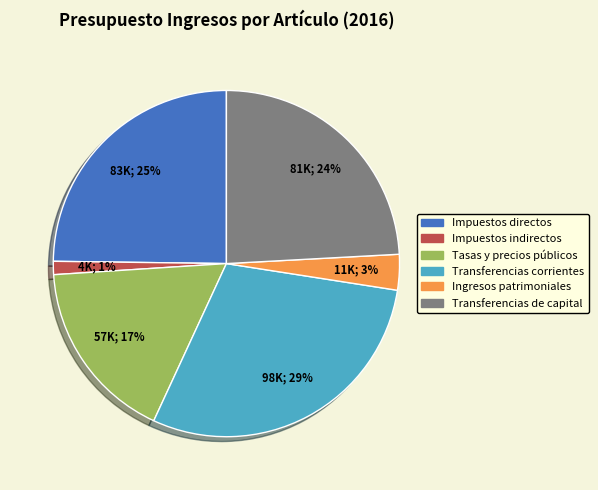

How many slices are in this pie chart?

6